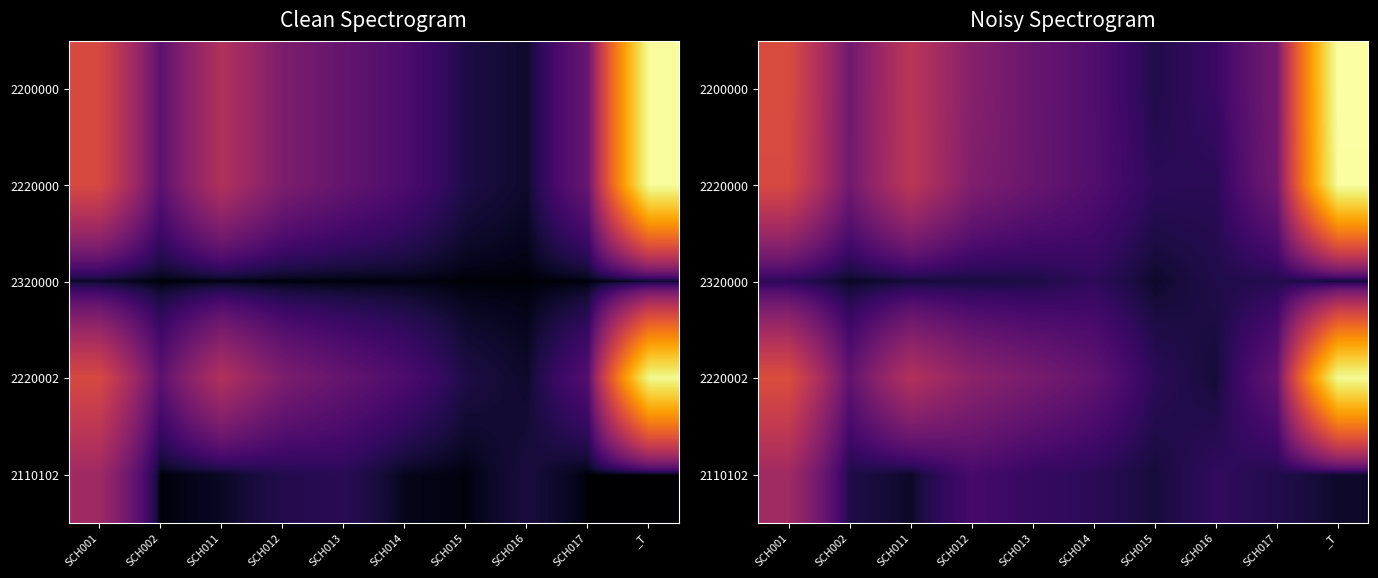

What is the total value across all series at SCH002?

750.9